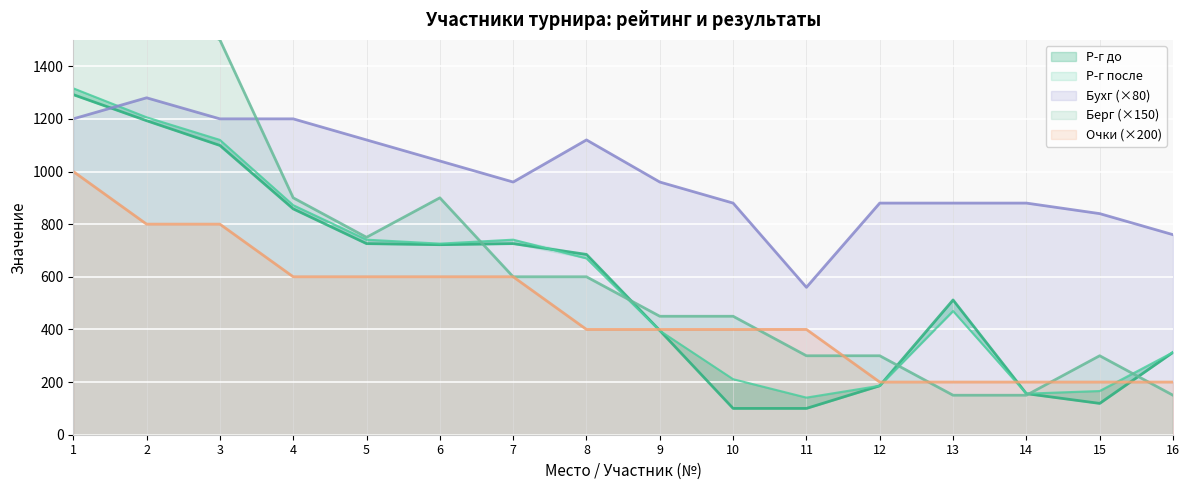

List the series in order of their peak value, highest first.

Берг, Р-г после, Р-г до, Бухг, Очки